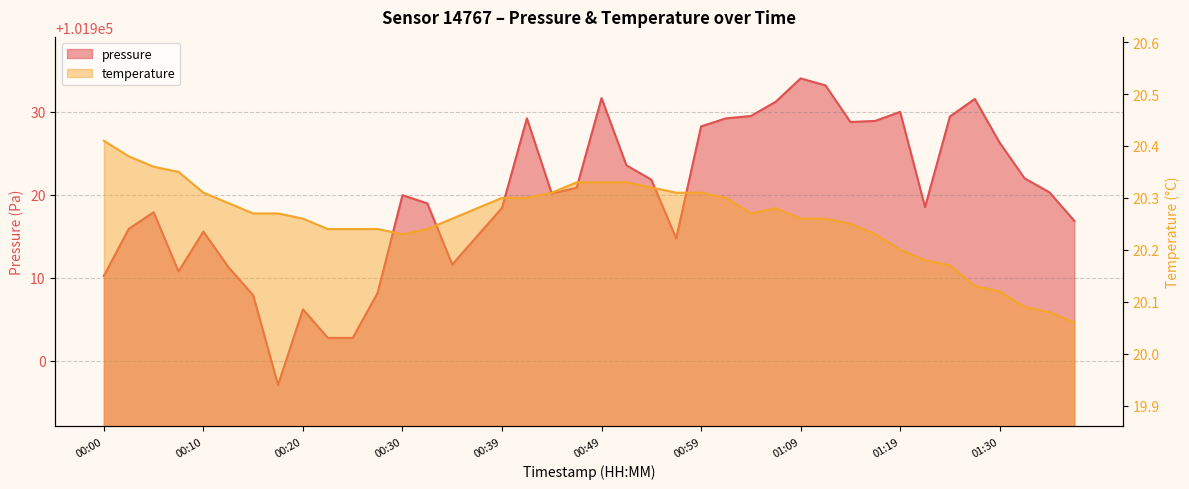

True or false: temperature and pressure cross at least once.

False